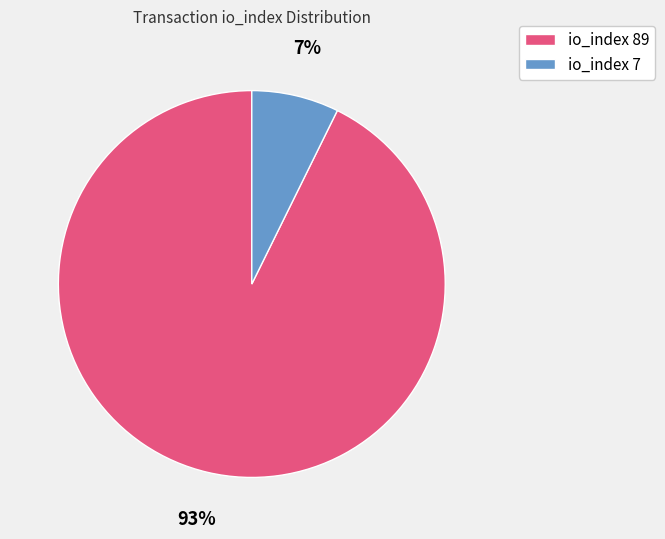

Does io_index 7 account for over 50% of the chart?

No